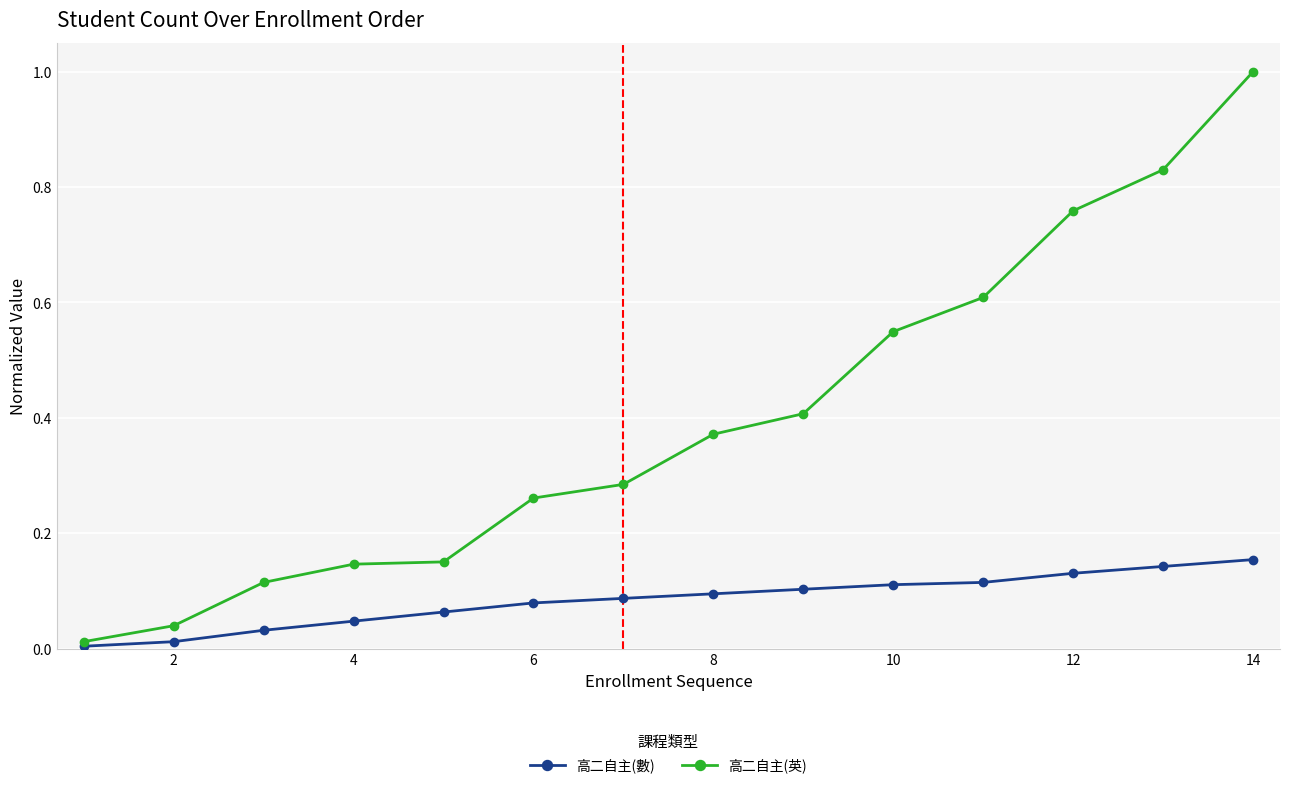

What is the maximum value for 高二自主(英)?

1.0